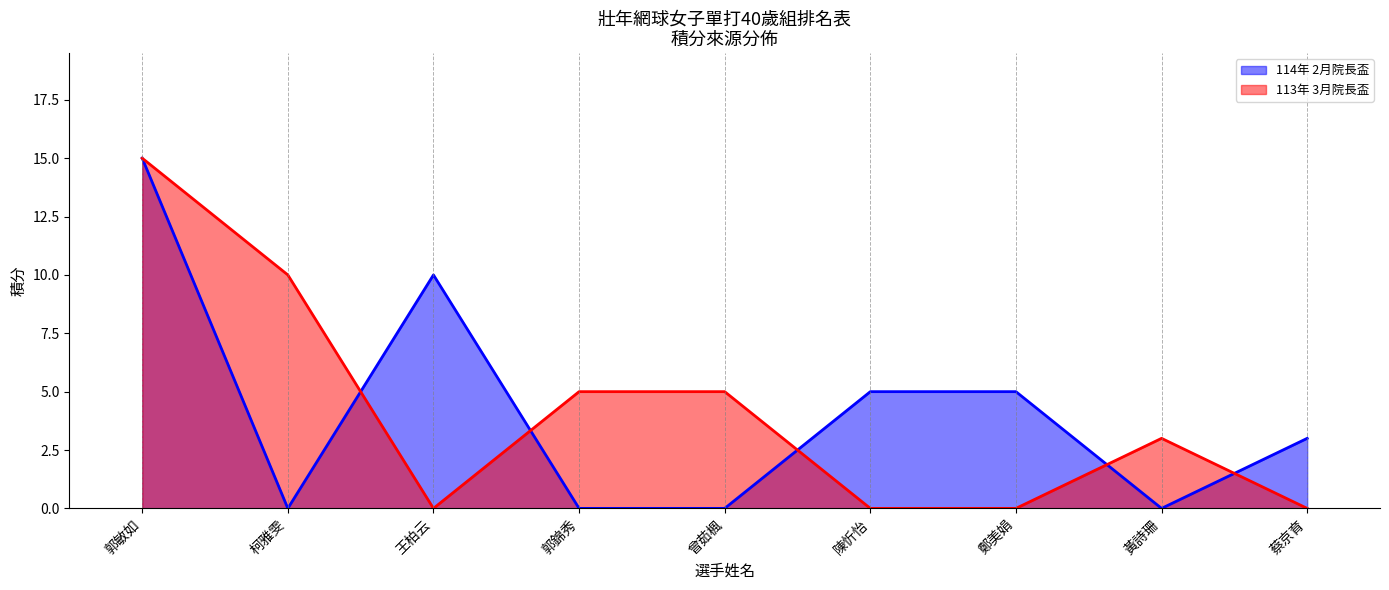

At which category is the sum across all series the highest?

郭敏如